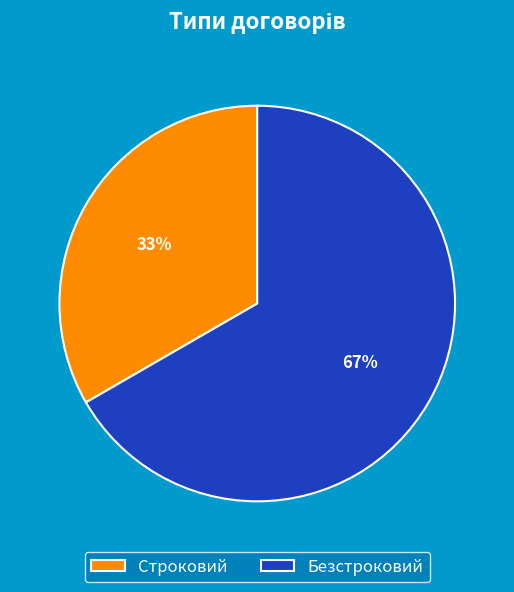

Is there a majority slice in this chart?

Yes